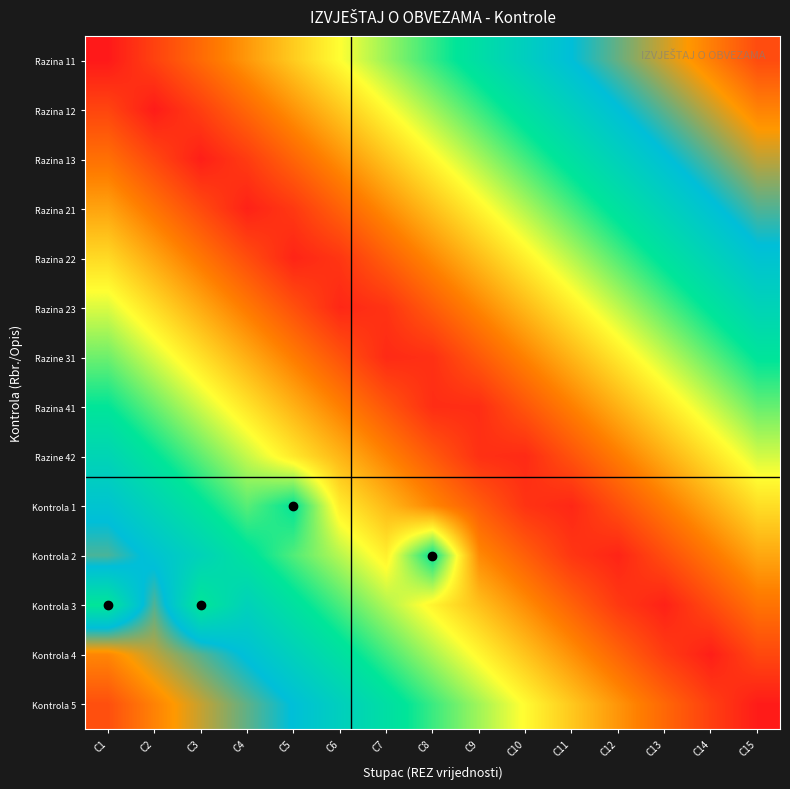

Reading right to left, extract all data points from this chart.

Razina 11: C15=0.9	C14=0.9	C13=0.8	C12=0.7	C11=0.7	C10=0.6	C9=0.5	C8=0.5	C7=0.4	C6=0.3	C5=0.3	C4=0.2	C3=0.1	C2=0.1	C1=0.0
Razina 12: C15=0.9	C14=0.8	C13=0.7	C12=0.7	C11=0.6	C10=0.5	C9=0.5	C8=0.4	C7=0.3	C6=0.3	C5=0.2	C4=0.1	C3=0.1	C2=0.0	C1=0.1
Razina 13: C15=0.8	C14=0.7	C13=0.7	C12=0.6	C11=0.5	C10=0.5	C9=0.4	C8=0.3	C7=0.3	C6=0.2	C5=0.1	C4=0.1	C3=0.0	C2=0.1	C1=0.1
Razina 21: C15=0.7	C14=0.7	C13=0.6	C12=0.5	C11=0.5	C10=0.4	C9=0.3	C8=0.3	C7=0.2	C6=0.1	C5=0.1	C4=0.0	C3=0.1	C2=0.1	C1=0.2
Razina 22: C15=0.6	C14=0.6	C13=0.5	C12=0.4	C11=0.4	C10=0.3	C9=0.2	C8=0.2	C7=0.1	C6=0.0	C5=0.0	C4=0.1	C3=0.2	C2=0.2	C1=0.3
Razina 23: C15=0.6	C14=0.5	C13=0.4	C12=0.4	C11=0.3	C10=0.2	C9=0.2	C8=0.1	C7=0.0	C6=0.0	C5=0.1	C4=0.2	C3=0.2	C2=0.3	C1=0.4
Razine 31: C15=0.5	C14=0.4	C13=0.4	C12=0.3	C11=0.2	C10=0.2	C9=0.1	C8=0.0	C7=0.0	C6=0.1	C5=0.2	C4=0.2	C3=0.3	C2=0.4	C1=0.4
Razina 41: C15=0.4	C14=0.4	C13=0.3	C12=0.2	C11=0.2	C10=0.1	C9=0.0	C8=0.0	C7=0.1	C6=0.2	C5=0.2	C4=0.3	C3=0.4	C2=0.4	C1=0.5
Razine 42: C15=0.4	C14=0.3	C13=0.2	C12=0.2	C11=0.1	C10=0.0	C9=0.0	C8=0.1	C7=0.2	C6=0.2	C5=0.3	C4=0.4	C3=0.4	C2=0.5	C1=0.6
Kontrola 1: C15=0.3	C14=0.2	C13=0.2	C12=0.1	C11=0.0	C10=0.0	C9=0.1	C8=0.2	C7=0.2	C6=0.3	C5=0.5	C4=0.4	C3=0.5	C2=0.6	C1=0.6
Kontrola 2: C15=0.2	C14=0.2	C13=0.1	C12=0.0	C11=0.0	C10=0.1	C9=0.2	C8=0.5	C7=0.3	C6=0.4	C5=0.4	C4=0.5	C3=0.6	C2=0.6	C1=0.7
Kontrola 3: C15=0.1	C14=0.1	C13=0.0	C12=0.1	C11=0.1	C10=0.2	C9=0.3	C8=0.3	C7=0.4	C6=0.5	C5=0.5	C4=0.6	C3=0.5	C2=0.7	C1=0.5
Kontrola 4: C15=0.1	C14=0.0	C13=0.1	C12=0.1	C11=0.2	C10=0.3	C9=0.3	C8=0.4	C7=0.5	C6=0.5	C5=0.6	C4=0.7	C3=0.7	C2=0.8	C1=0.9
Kontrola 5: C15=0.0	C14=0.1	C13=0.1	C12=0.2	C11=0.3	C10=0.3	C9=0.4	C8=0.5	C7=0.5	C6=0.6	C5=0.7	C4=0.7	C3=0.8	C2=0.9	C1=0.9